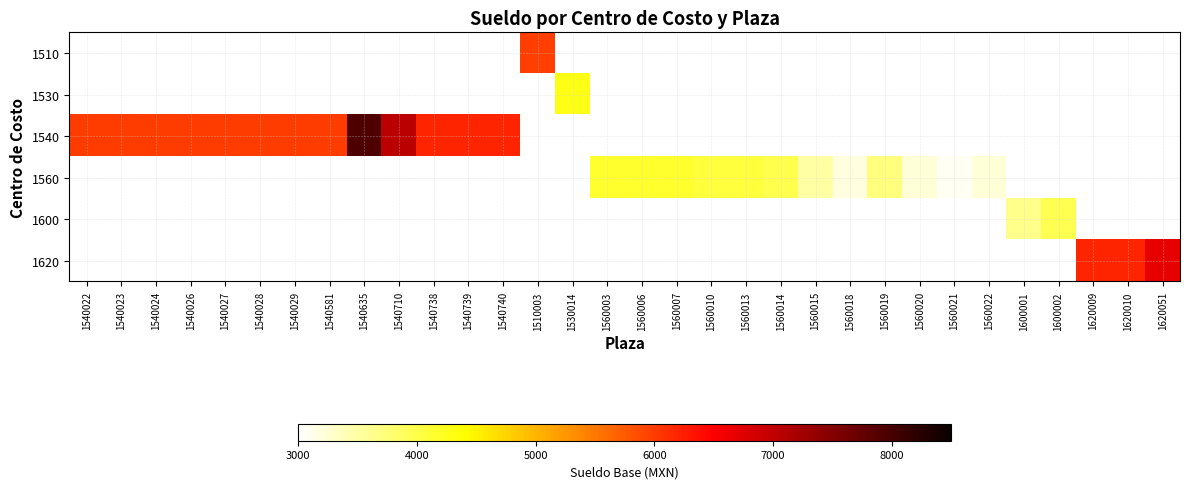

Which category has the highest value across all series?

1540635